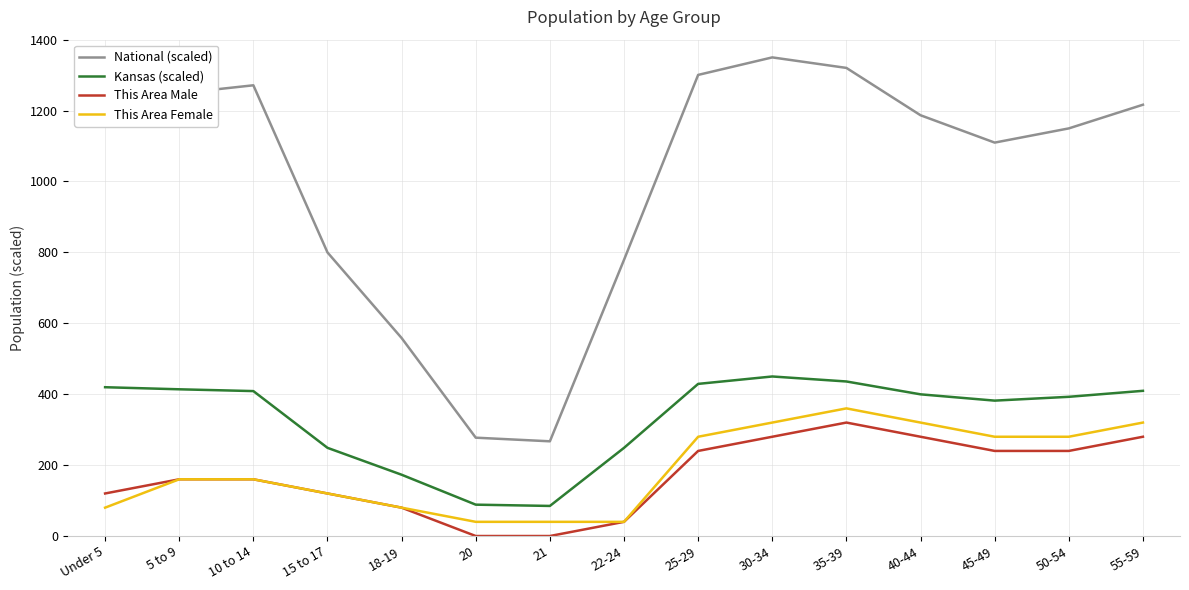

What is the highest value of the National (scaled) series?

1350.0